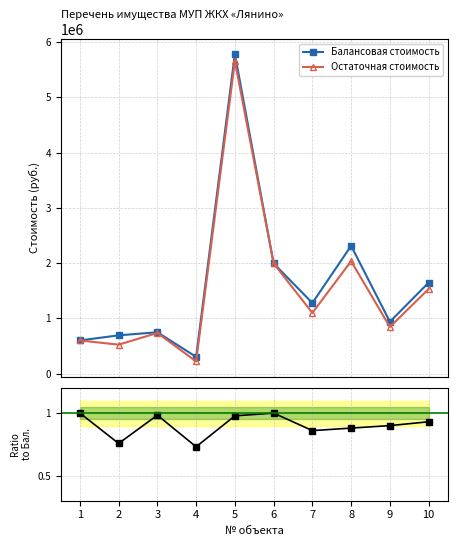

What is the sum of the Остаточная стоимость values at 4 and 7?

1323341.4